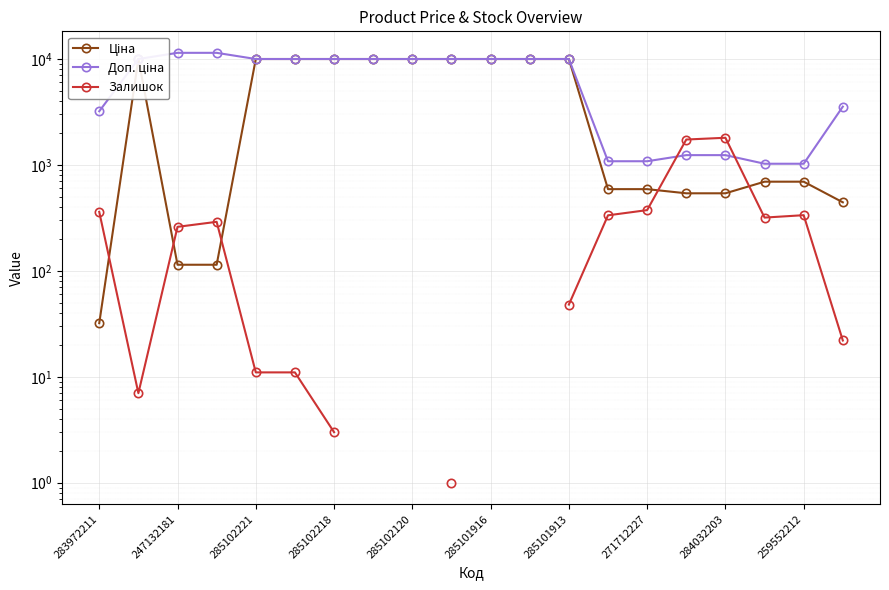

What is the average value of the Доп. ціна series?

6800.2